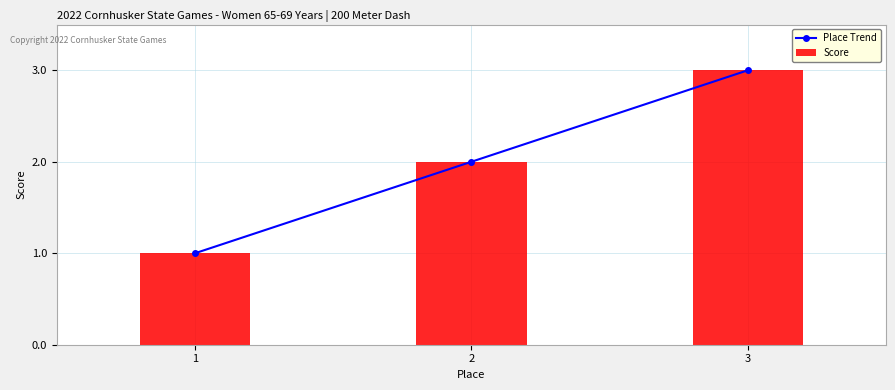

The Score series shows 1 at 3. True or false?

False